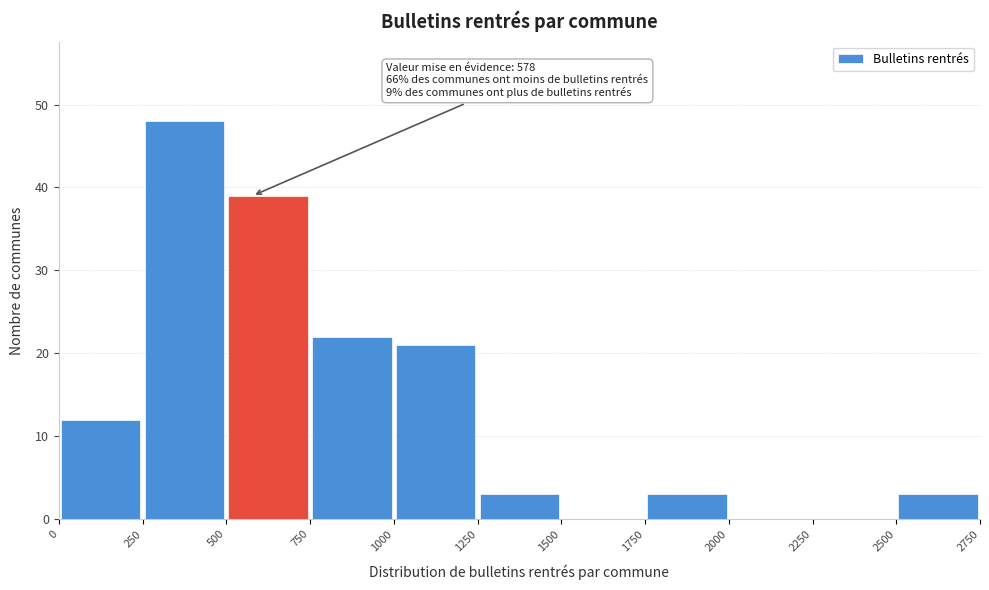

Over which range of the x-axis is the bar tallest?

250 to 500